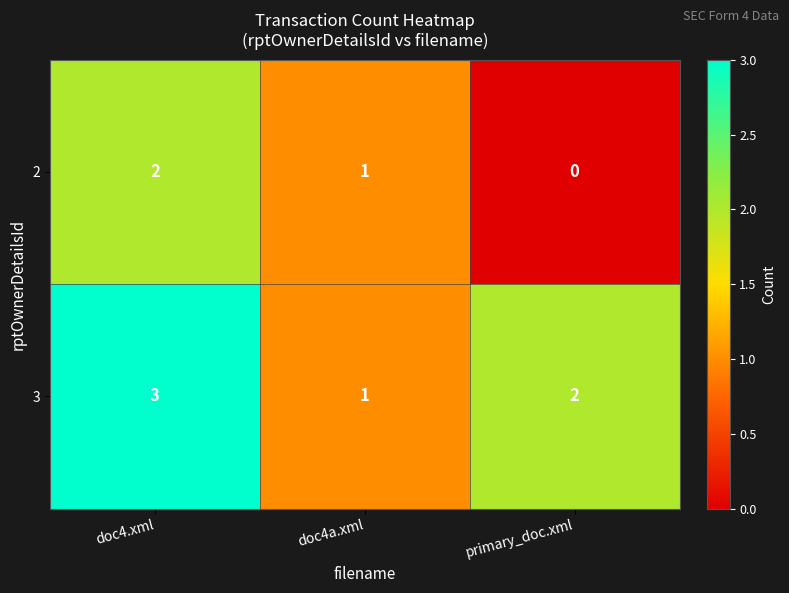

Reading right to left, extract all data points from this chart.

2: 0	1	2
3: 2	1	3